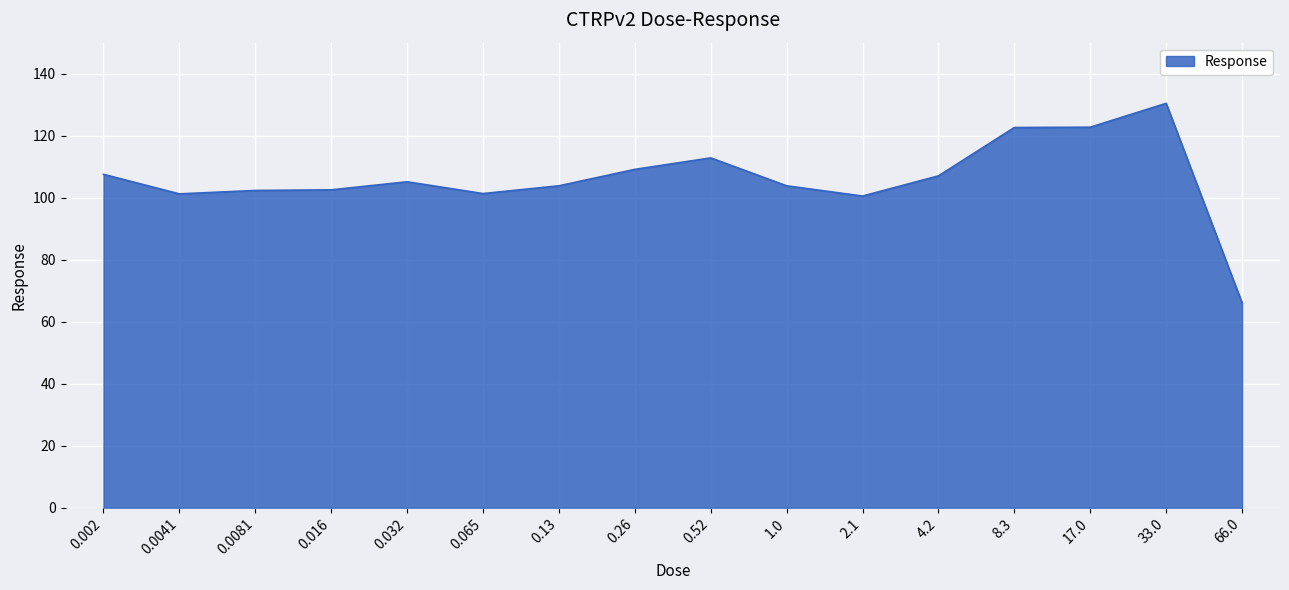

The value at 17.0 is 122.7. True or false?

True